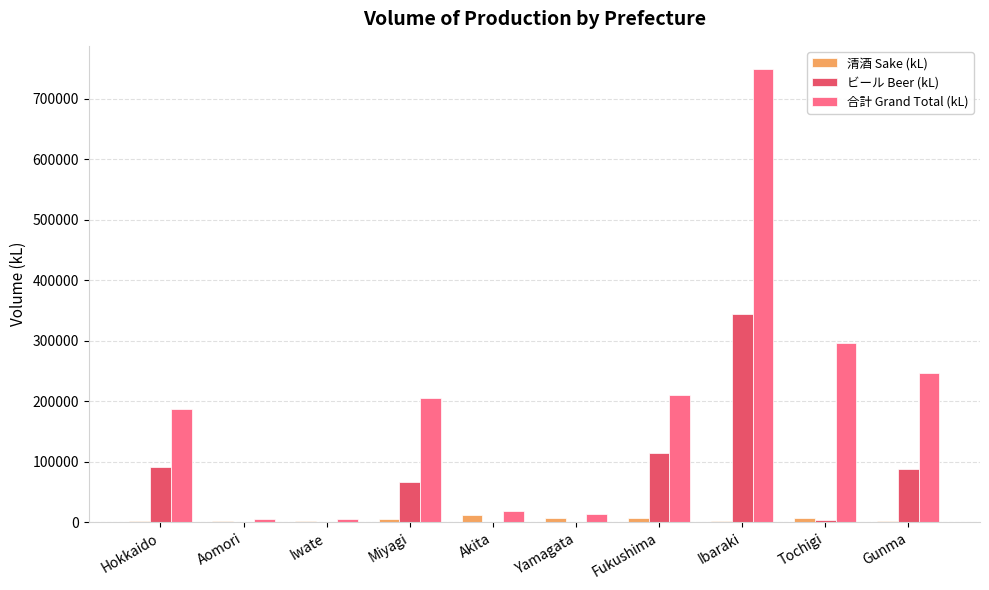

How many data points does each series have?

10